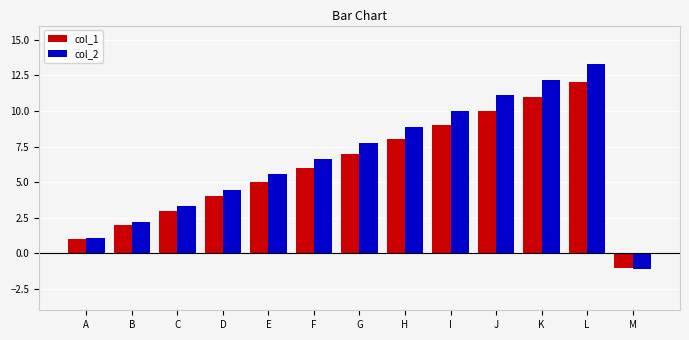

True or false: col_1 has a value of 11.0 at K.

True